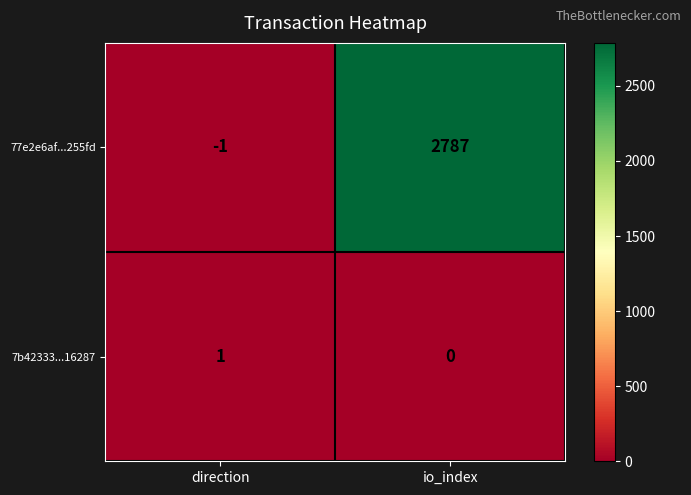

What is the sum of all 77e2e6af...255fd values?

2786